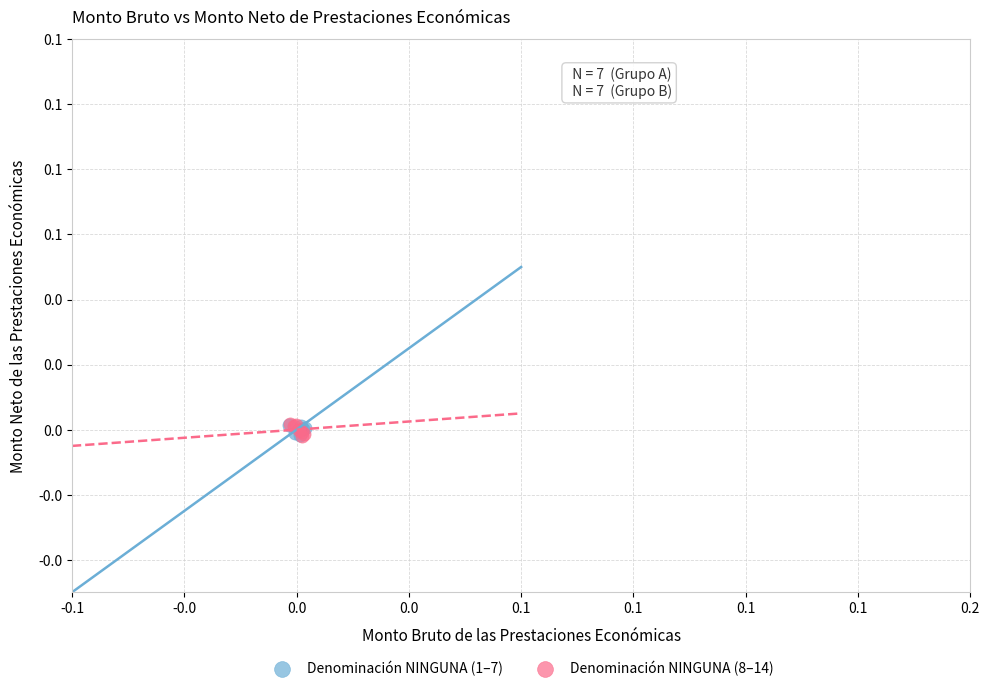

What are all the series names shown in the legend?

Denominación NINGUNA (1–7), Denominación NINGUNA (8–14)